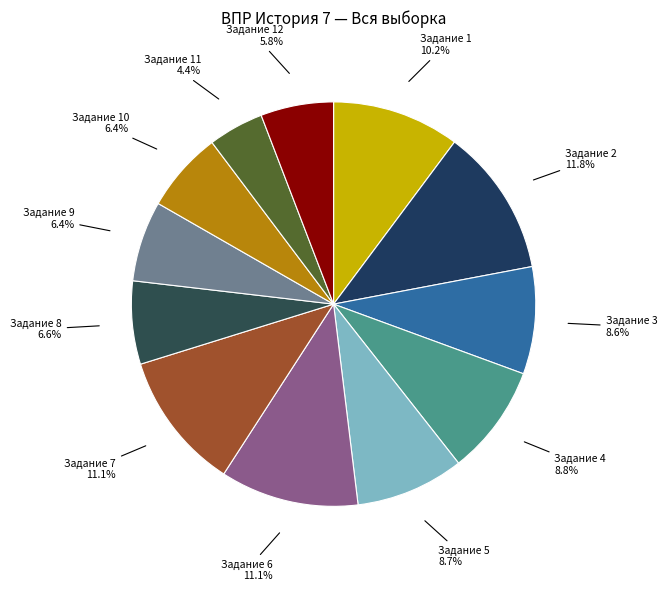

Which slice is the largest?

Задание 2